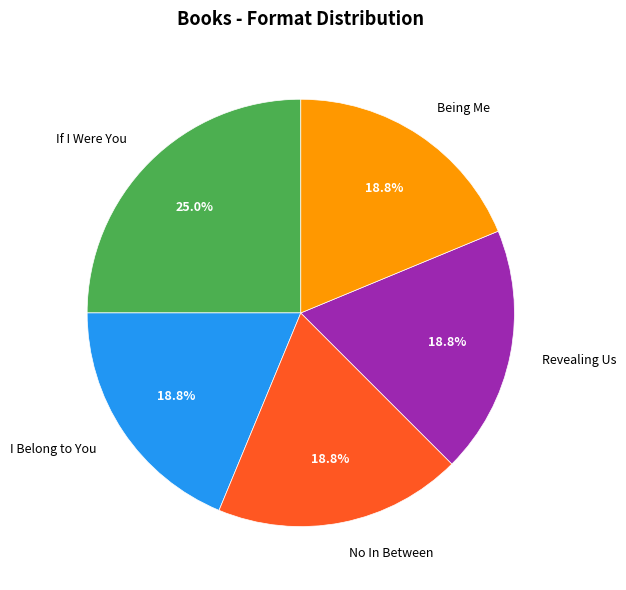

How many segments does this pie chart have?

5